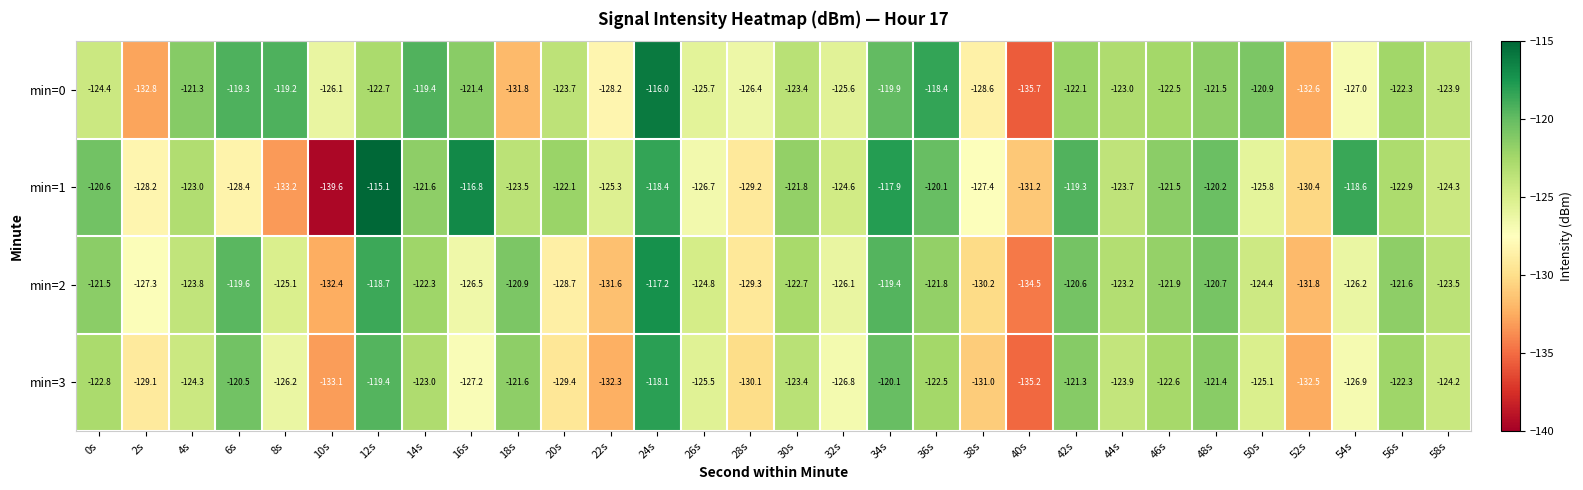

What is the sum of the min=3 values at 50s and 20s?

-254.5